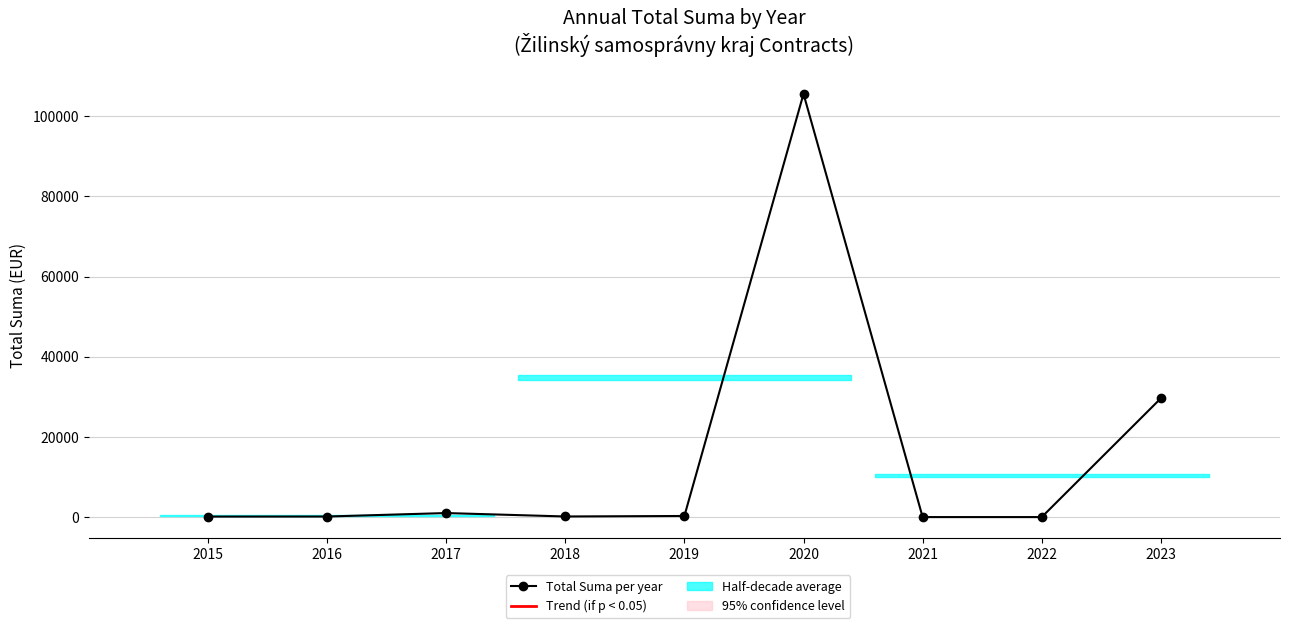

Reading left to right, transcribe all the data shown in this chart.

126.8	140.5	1004.6	152.4	275.2	105585.3	0.0	0.0	29640.0